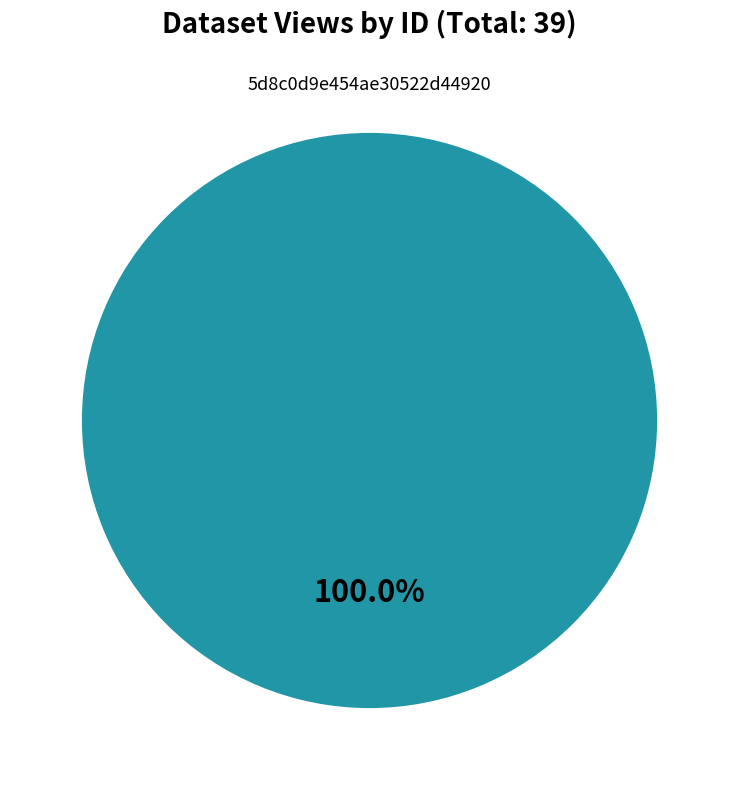

Is there any slice that represents more than half of the pie?

Yes